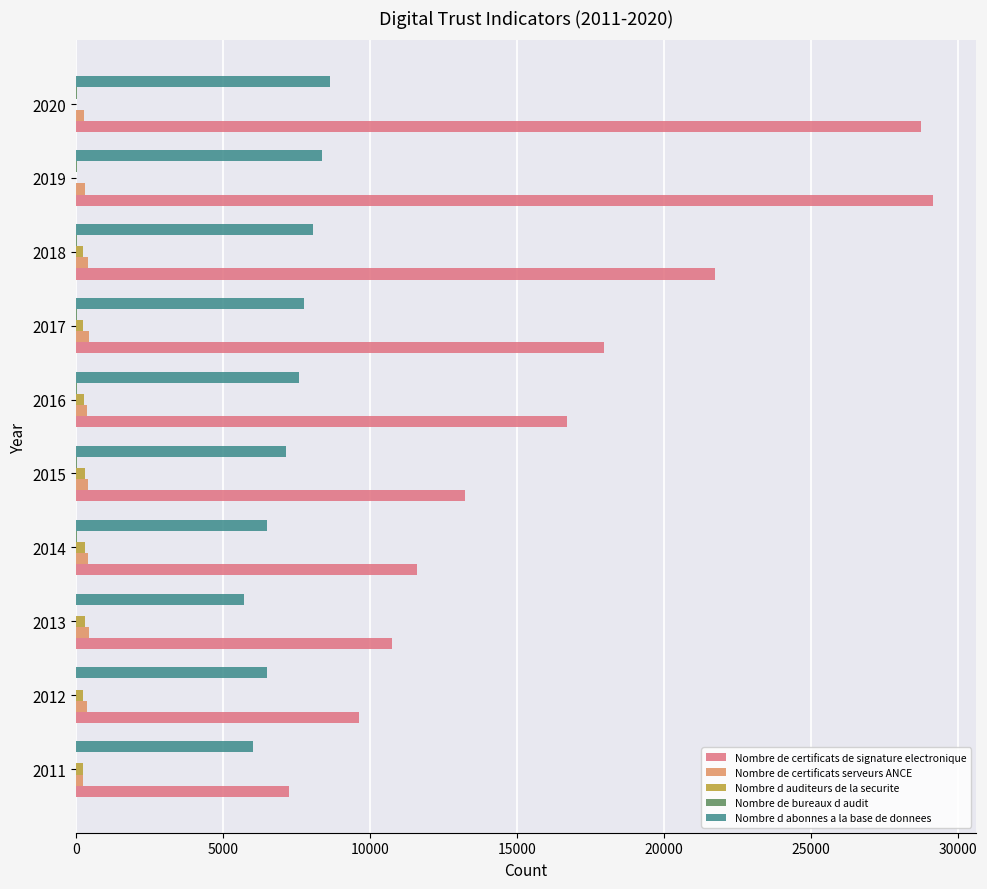

At which category does the chart reach its peak across all series?

2019